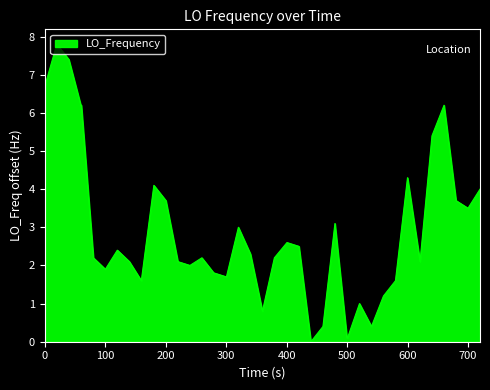

What is the difference between the maximum and minimum values?

7.8